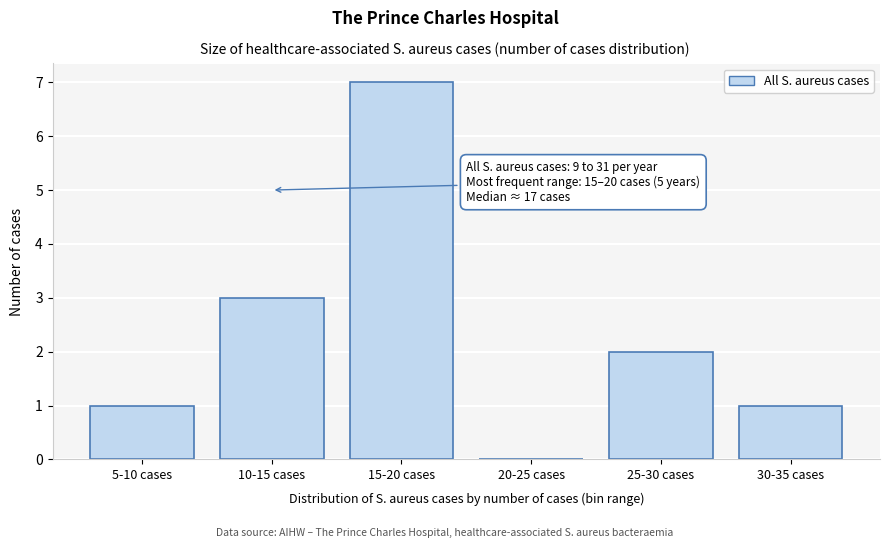

Reading left to right, transcribe all the data shown in this chart.

5-10 cases=1	10-15 cases=3	15-20 cases=7	20-25 cases=0	25-30 cases=2	30-35 cases=1